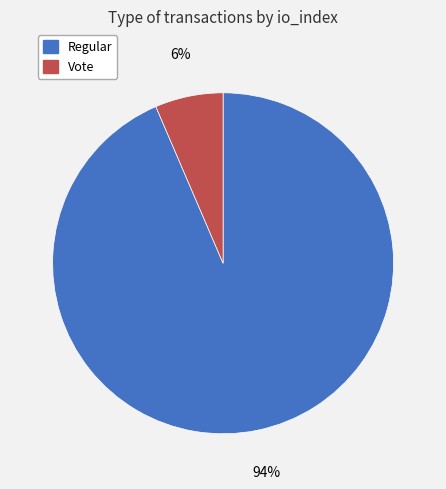

How many segments does this pie chart have?

2